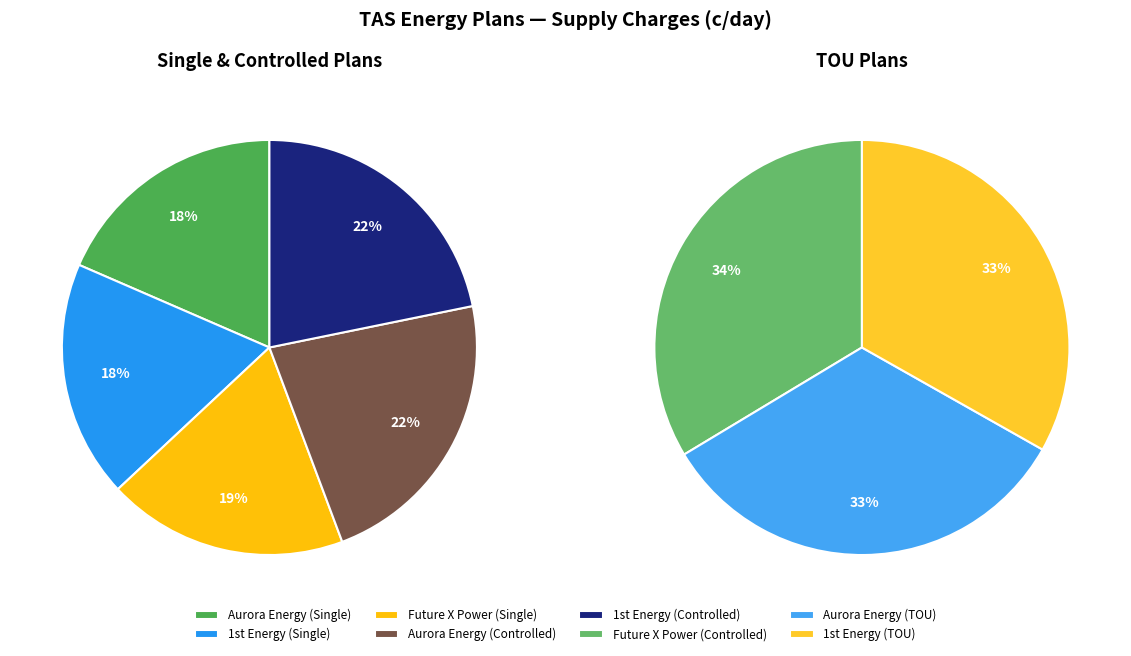

How many segments does this pie chart have?

8